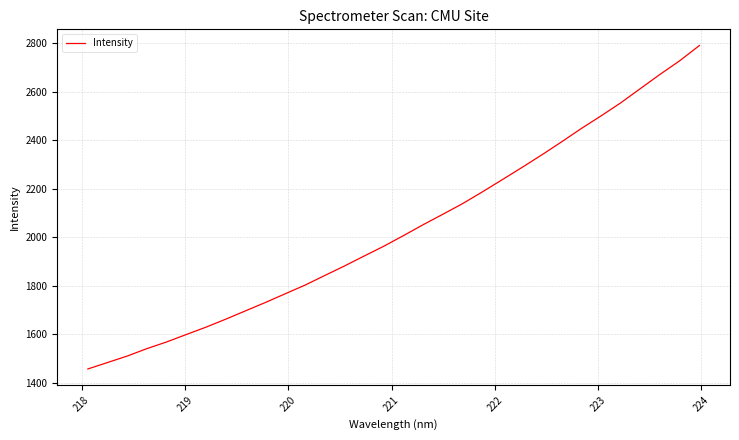

What is the difference between the maximum and minimum values?

1334.0